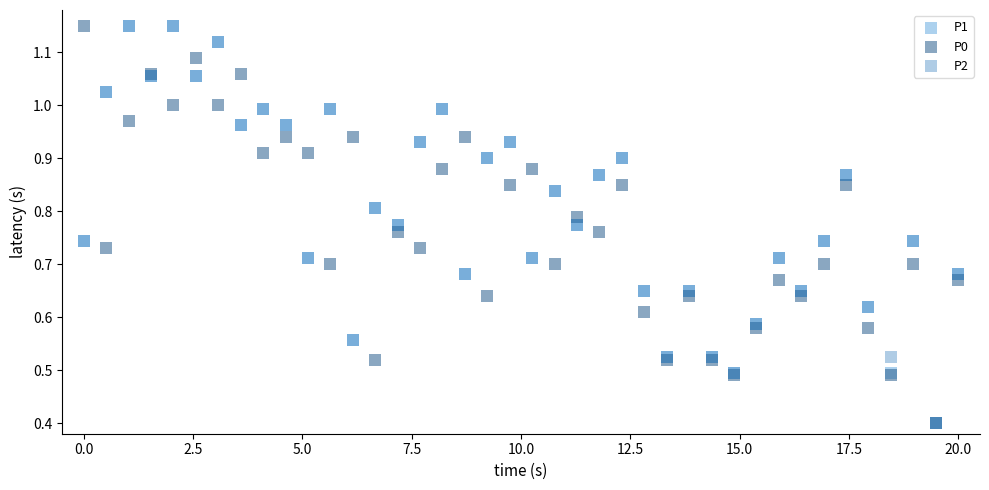

What are all the series names shown in the legend?

P1, P0, P2